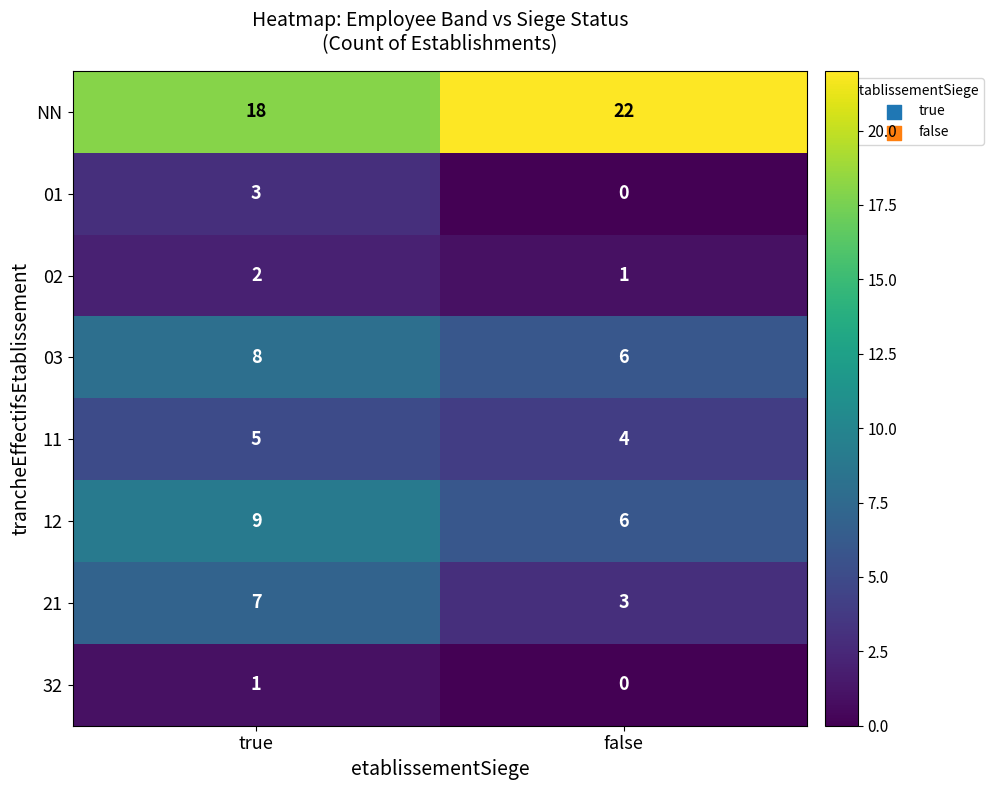

At which category is the sum across all series the highest?

true